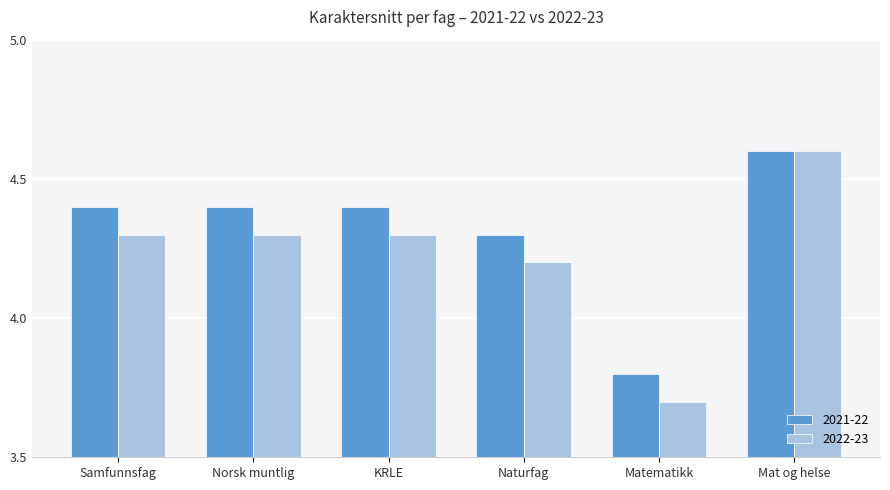

What is the difference between the maximum and minimum values in the 2022-23 series?

0.9